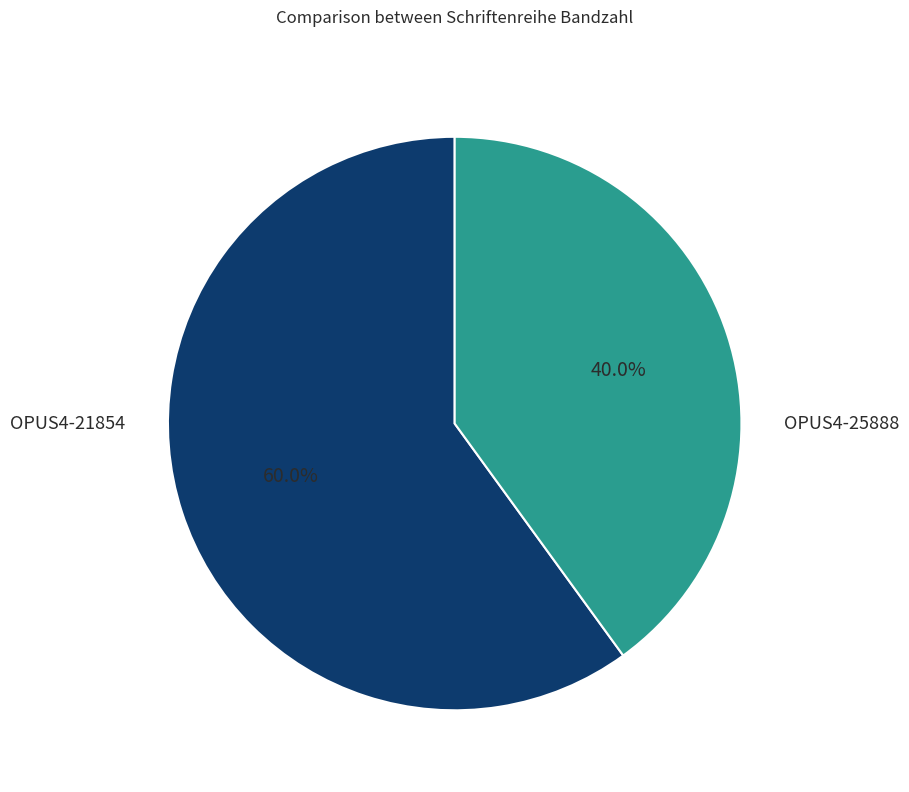

Is there a majority slice in this chart?

Yes